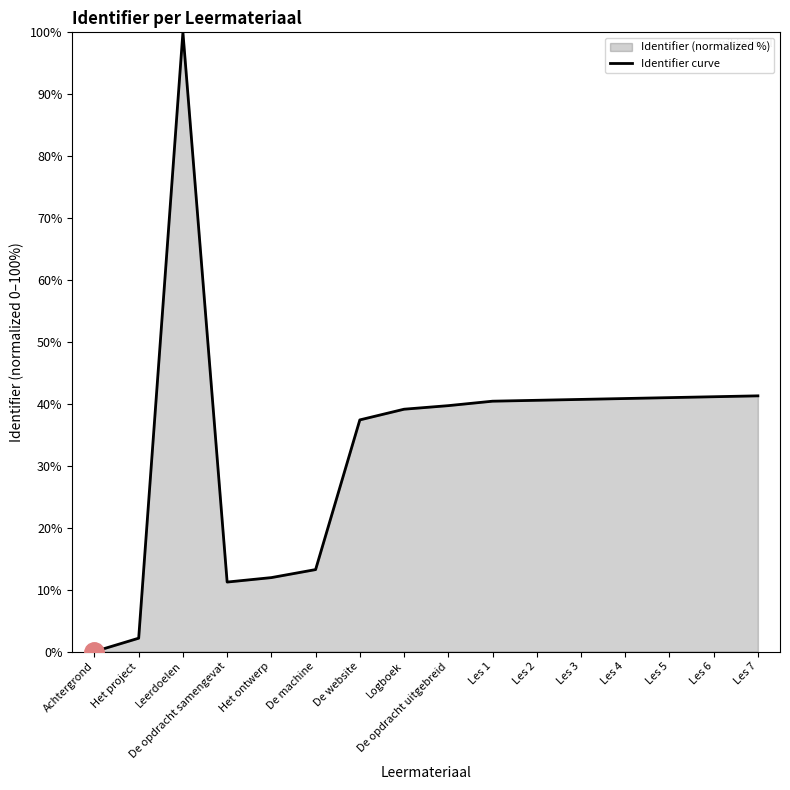

What is the change in value from De website to Les 6?

+3.7